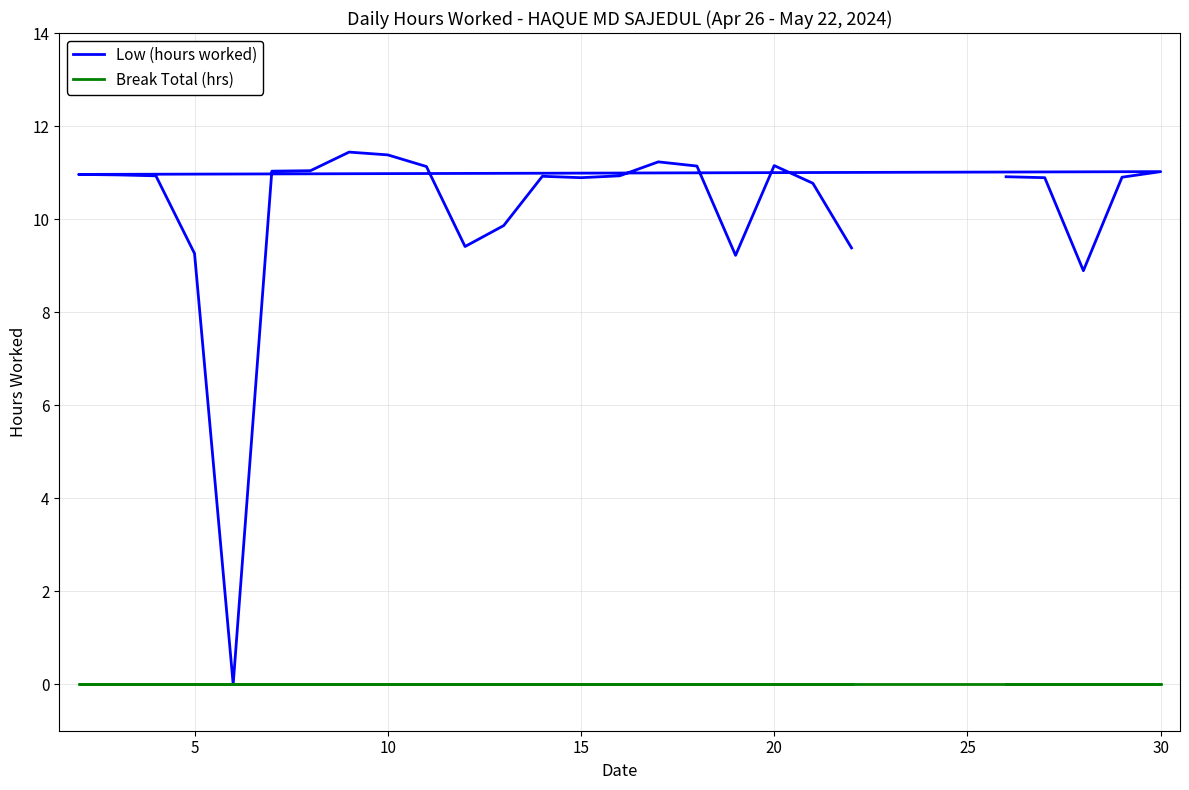

Which series has the largest total across all categories?

Low (hours worked)